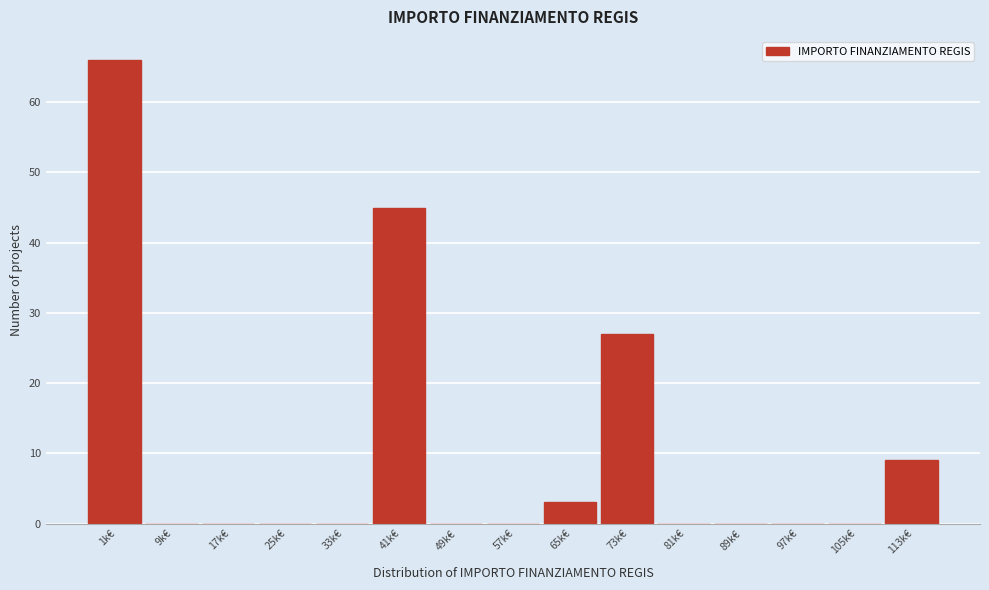

Reading left to right, list all the values displayed in this chart.

1k€=66	9k€=0	17k€=0	25k€=0	33k€=0	41k€=45	49k€=0	57k€=0	65k€=3	73k€=27	81k€=0	89k€=0	97k€=0	105k€=0	113k€=9